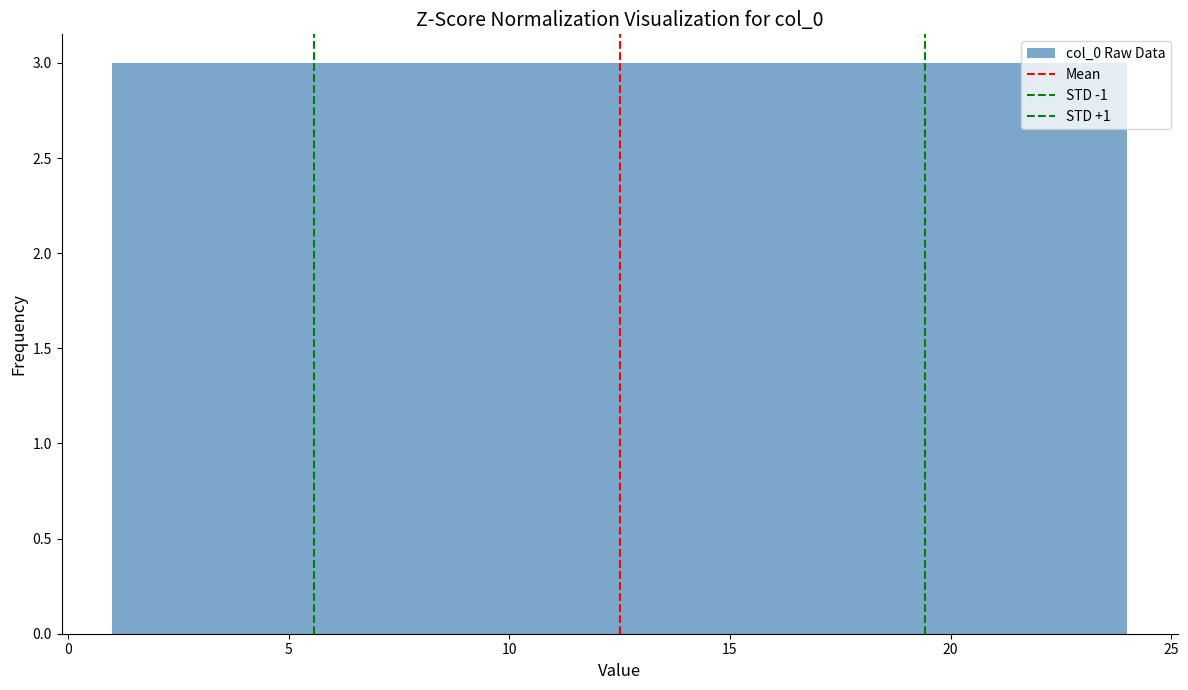

What is the height of the bar covering 4.0 to 7.0 on the x-axis? Neither the bar edges nor the heights are printed on the chart, so give them approximately, as read against the axes.

3